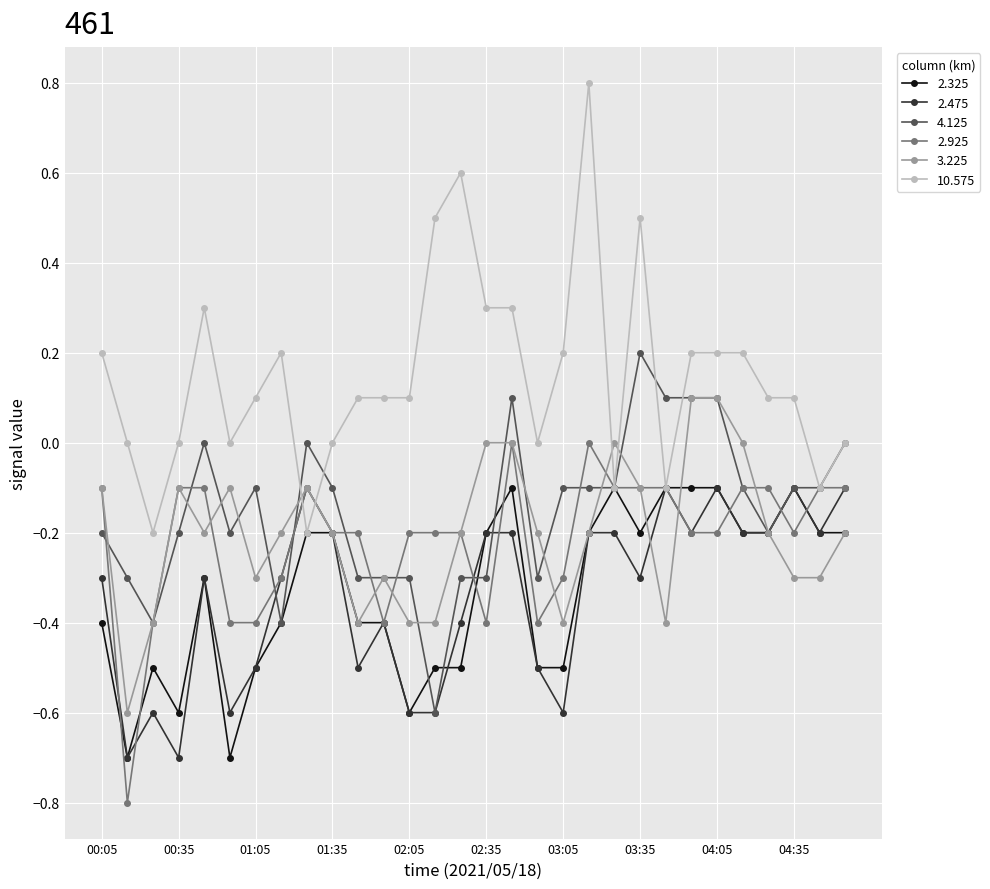

How many intersections are there between 3.225 and 10.575?

4